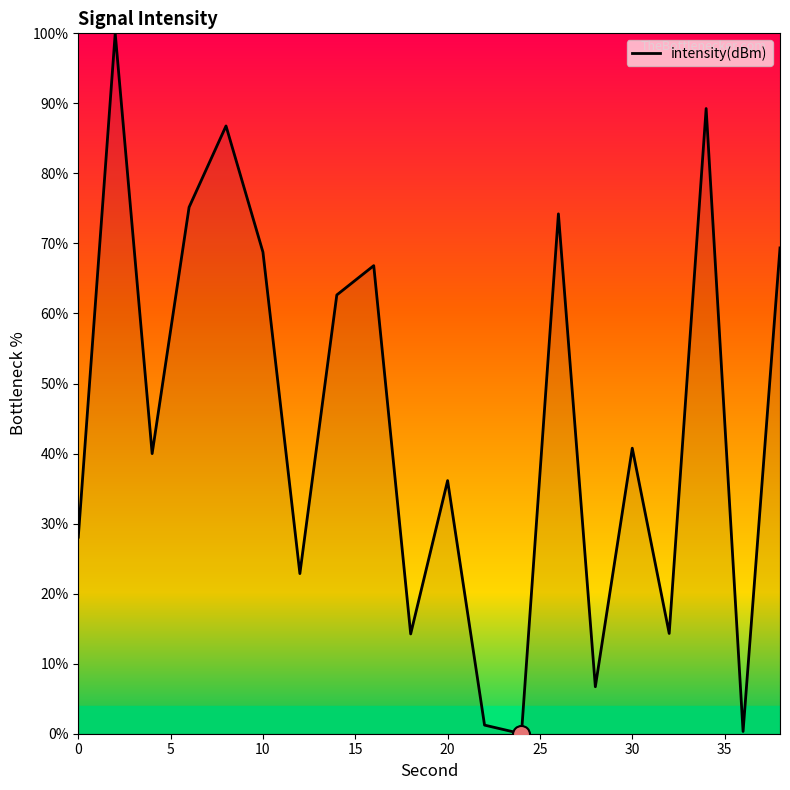

What is the difference between the maximum and minimum values?

100.0